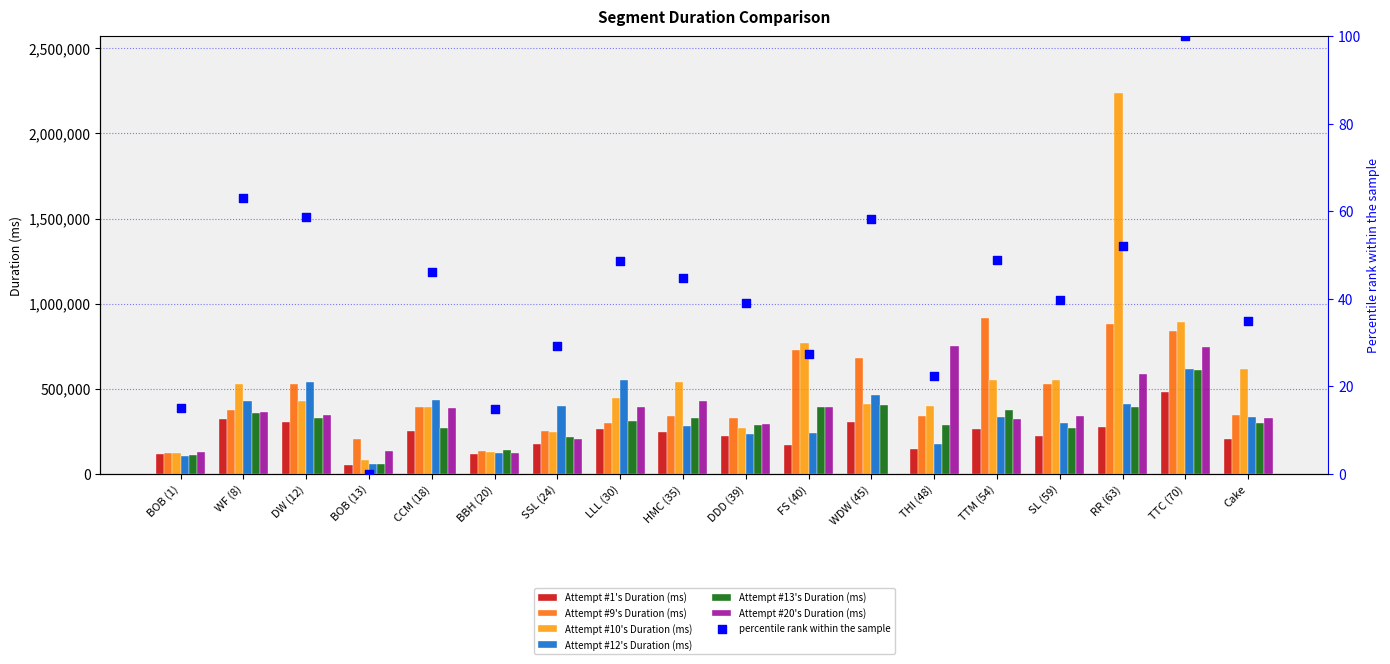

Which series reaches the maximum Y coordinate?

Attempt #10's Duration (ms)